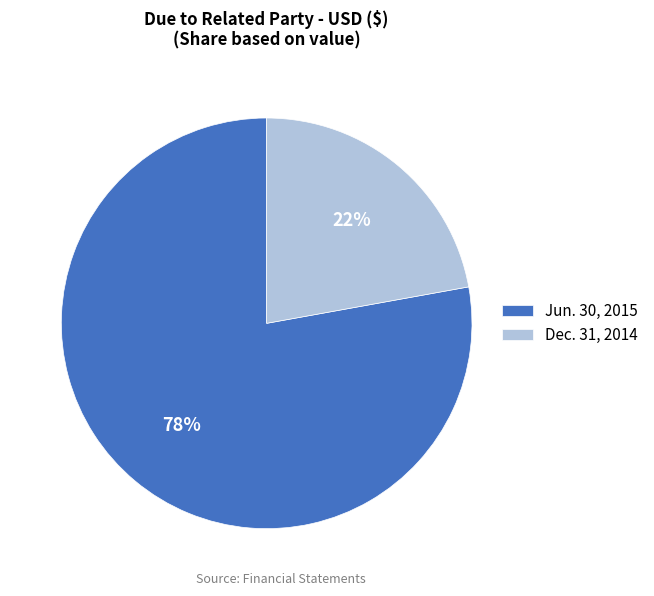

To the nearest percent, what is the difference between the largest and smallest slice percentages?

56%